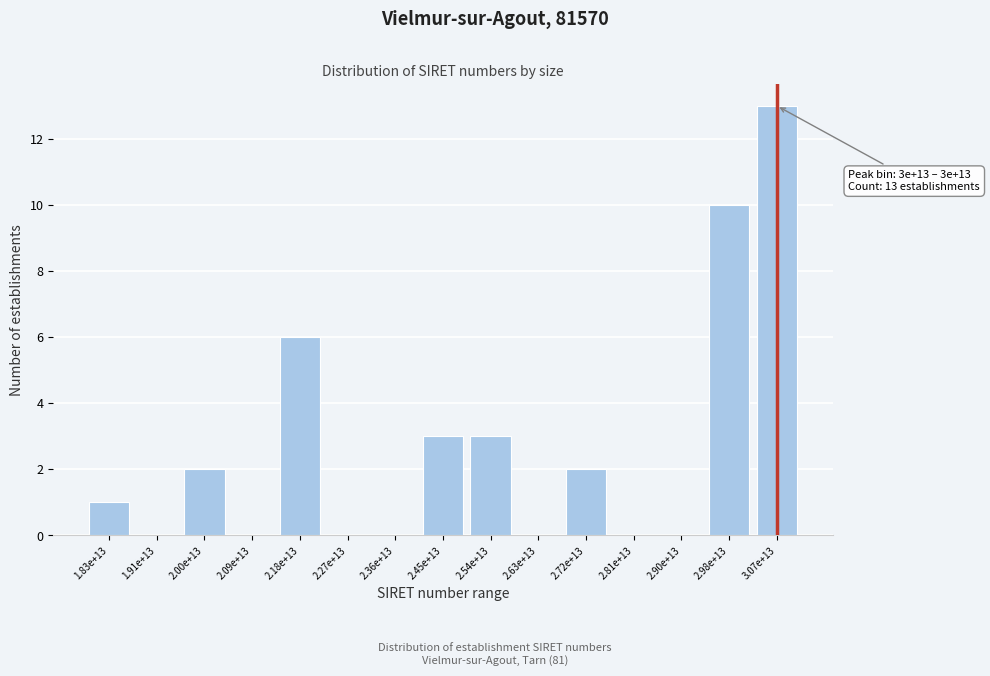

Reading right to left, extract all data points from this chart.

3.07e+13=13	2.98e+13=10	2.90e+13=0	2.81e+13=0	2.72e+13=2	2.63e+13=0	2.54e+13=3	2.45e+13=3	2.36e+13=0	2.27e+13=0	2.18e+13=6	2.09e+13=0	2.00e+13=2	1.91e+13=0	1.83e+13=1